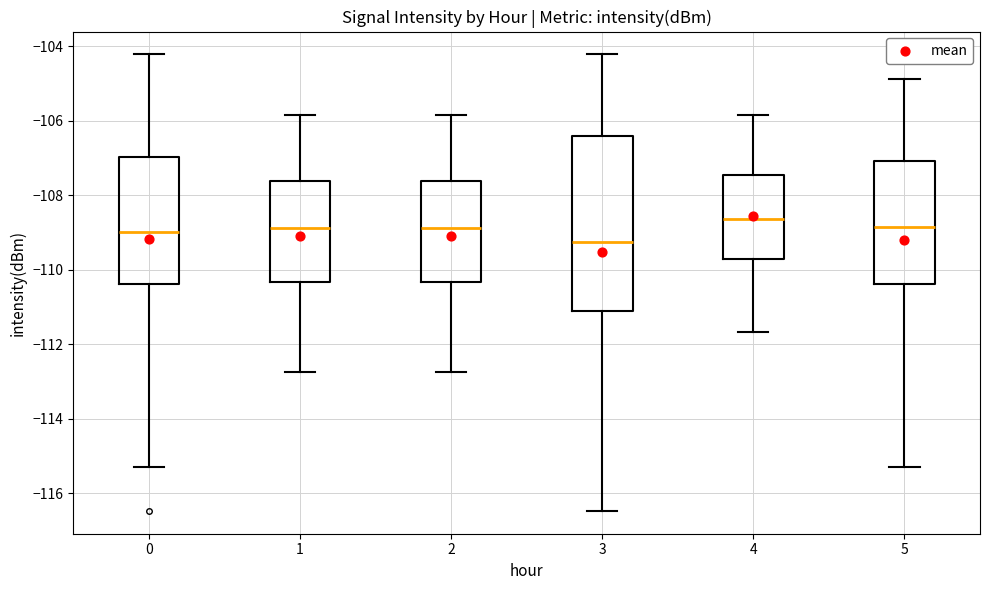

Reading left to right, read every box against the y-axis: the position of its median line, the range the box covers, and the ends of its whiskers. The values are not printed on the chart, so give them approximately, as read against the axis.

0: median -109.0, box -110.4 to -107.0, whiskers -115.2 to -104.2
1: median -108.8, box -110.4 to -107.6, whiskers -112.8 to -105.8
2: median -108.8, box -110.4 to -107.6, whiskers -112.8 to -105.8
3: median -109.2, box -111.0 to -106.4, whiskers -116.4 to -104.2
4: median -108.6, box -109.6 to -107.4, whiskers -111.6 to -105.8
5: median -108.8, box -110.4 to -107.0, whiskers -115.2 to -104.8